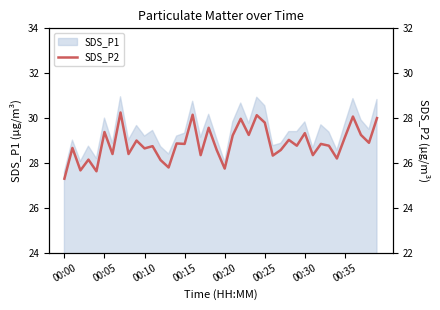

The chart shows a value of 18.6 at 24. True or false?

False